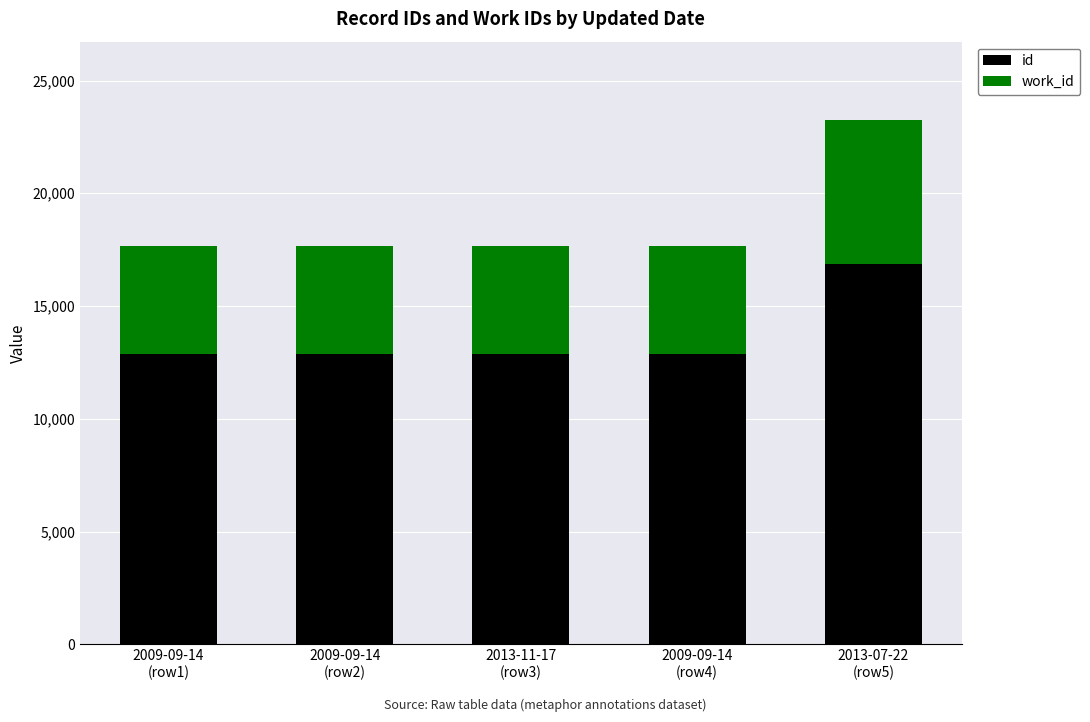

What is the maximum value for id?

16858